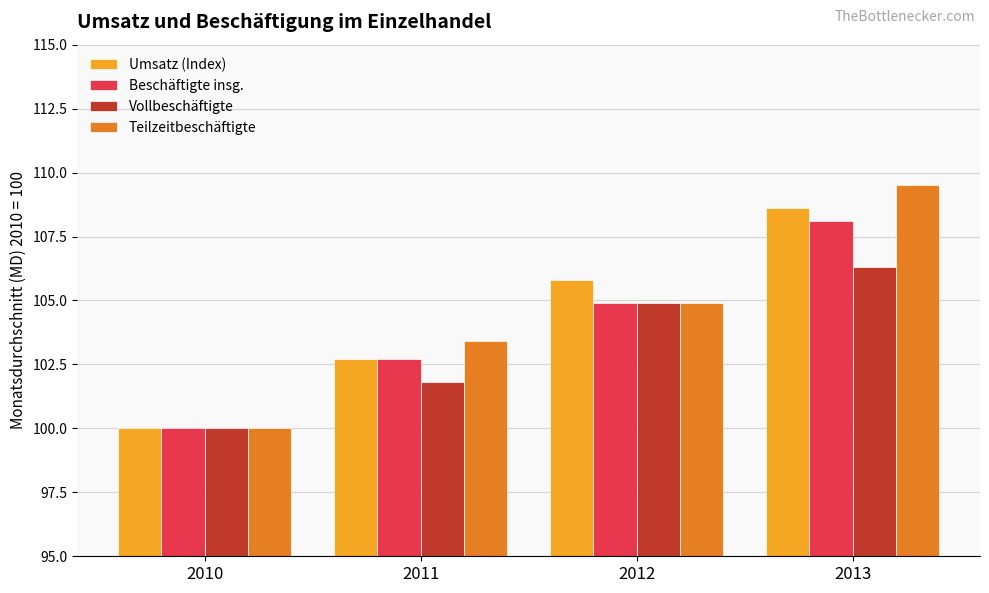

At which category is the sum across all series the highest?

2013